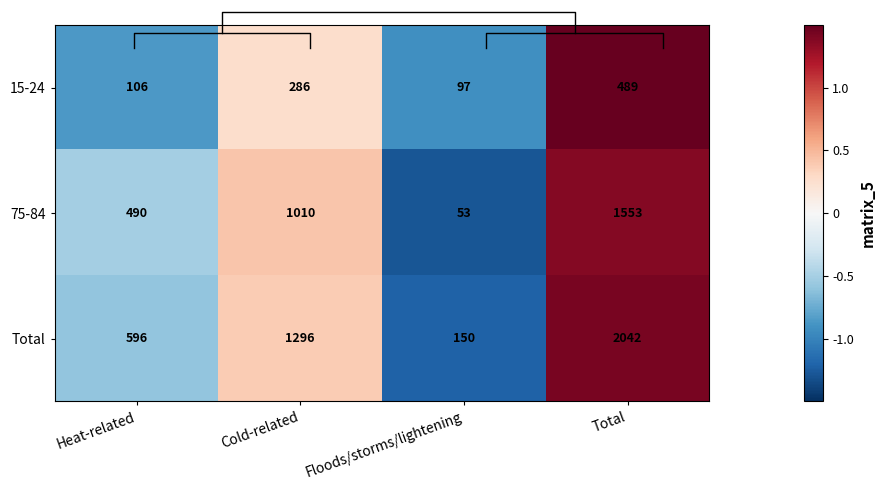

What is the sum of the 15-24 values at Heat-related and Cold-related?

-0.6